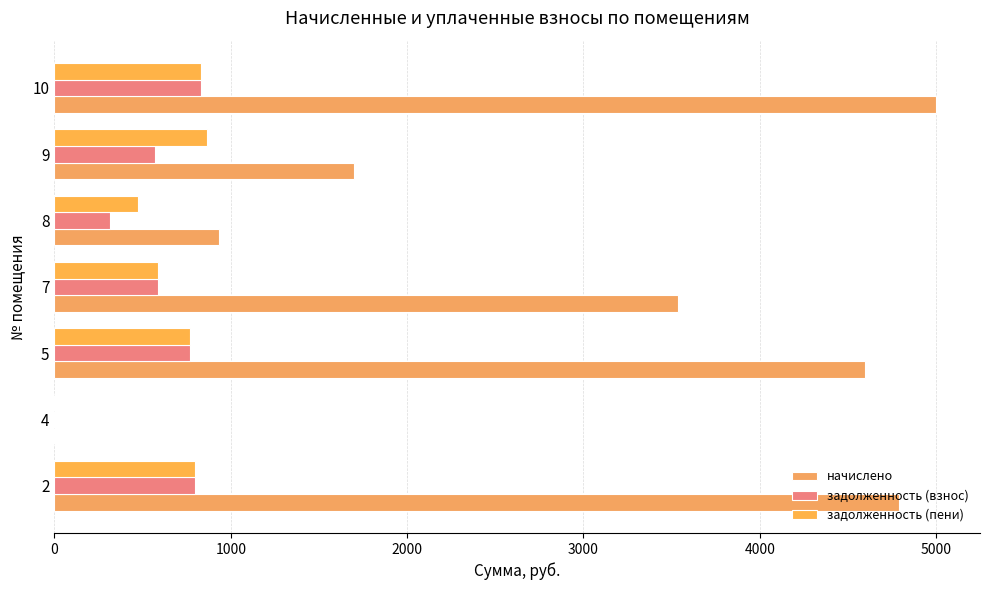

What is the difference between the second highest and minimum values in the начислено series?

4789.4